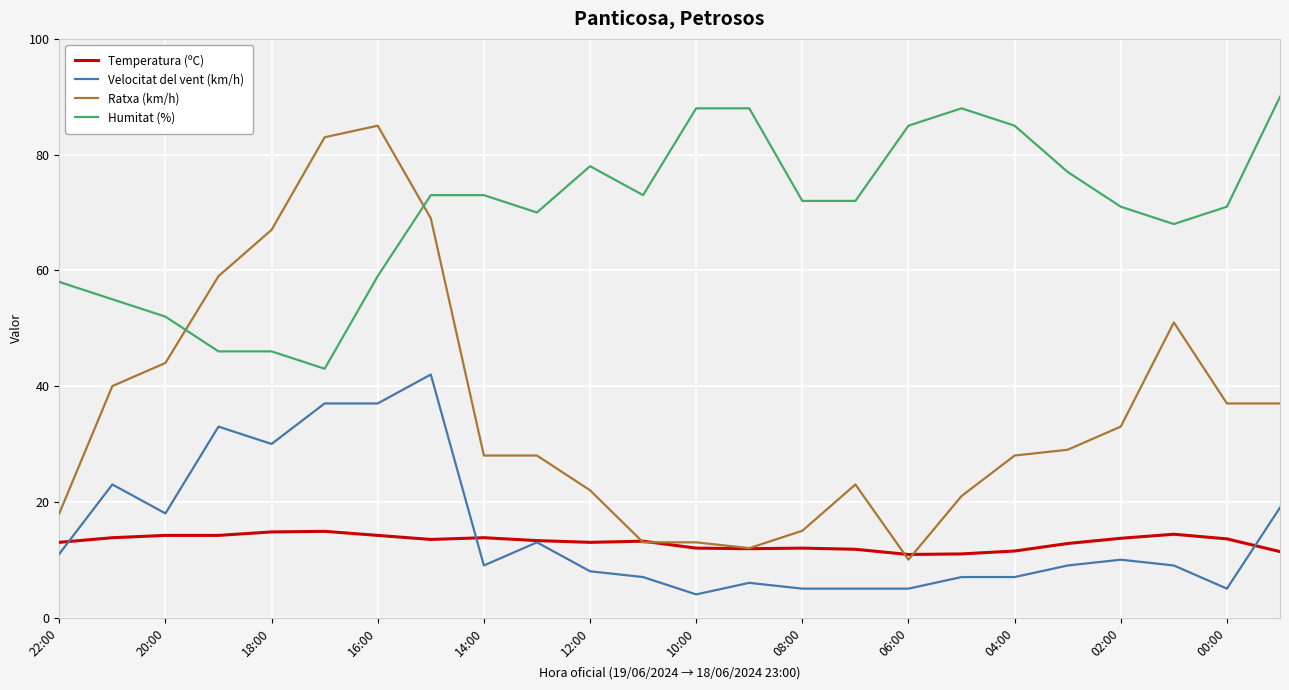

Which series has the largest total across all categories?

Humitat (%)